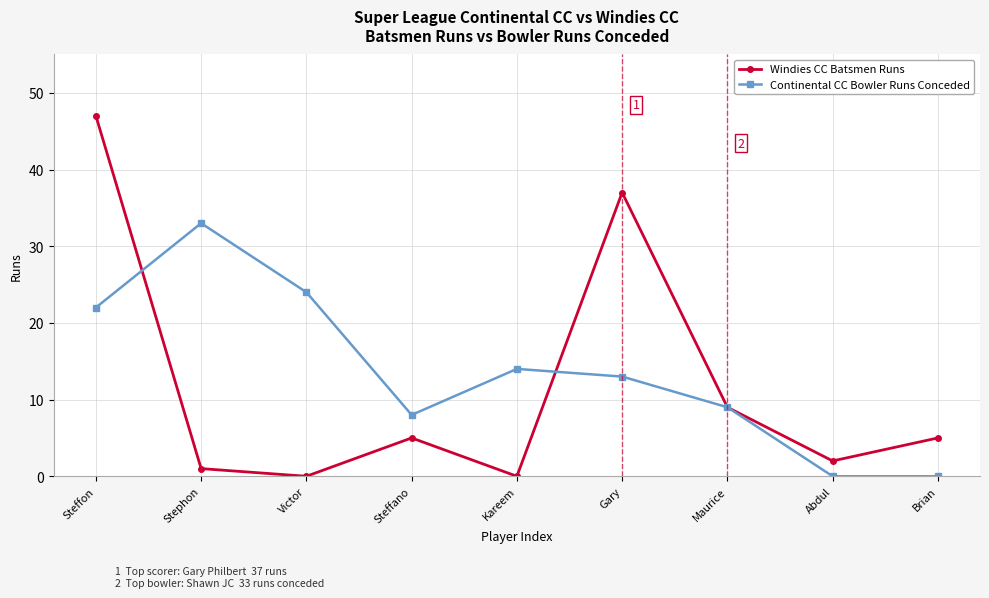

Is it true that Continental CC Bowler Runs Conceded equals 9 at Maurice?

True